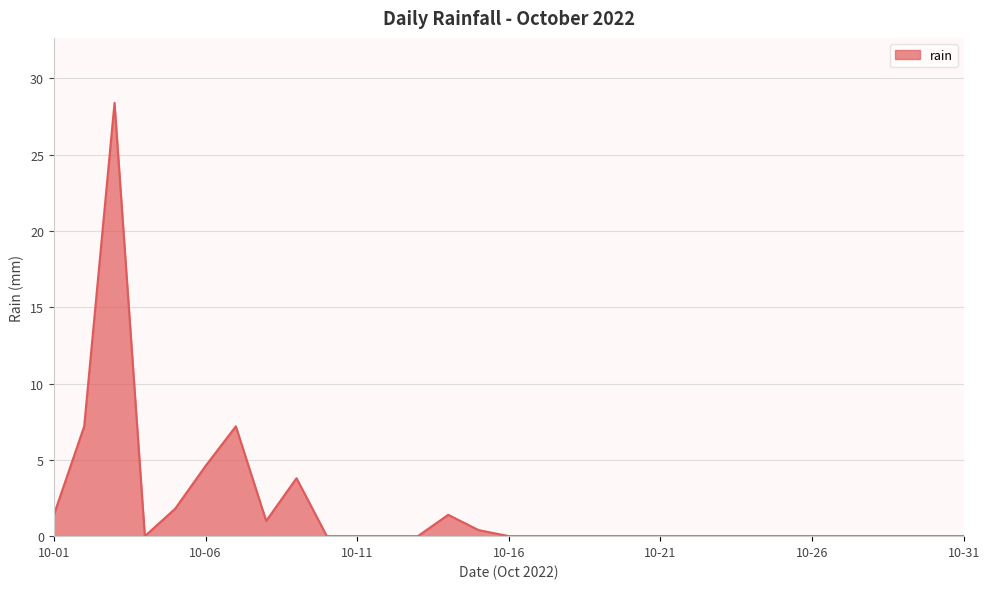

Reading right to left, what are all the values shown in this chart?

0.0	0.0	0.0	0.0	0.0	0.0	0.0	0.0	0.0	0.0	0.0	0.0	0.0	0.0	0.0	0.0	0.4	1.4	0.0	0.0	0.0	0.0	3.8	1.0	7.2	4.6	1.8	0.0	28.4	7.2	1.4